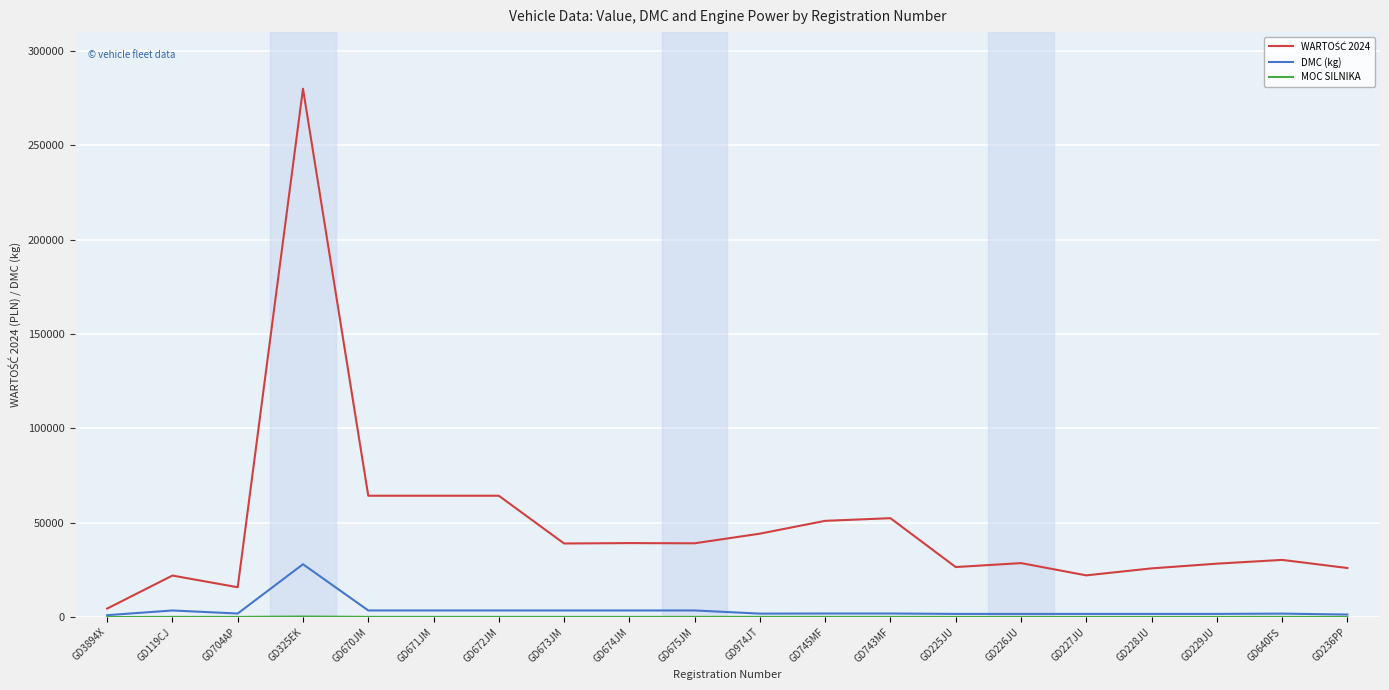

At which category is the sum across all series the highest?

GD325EK